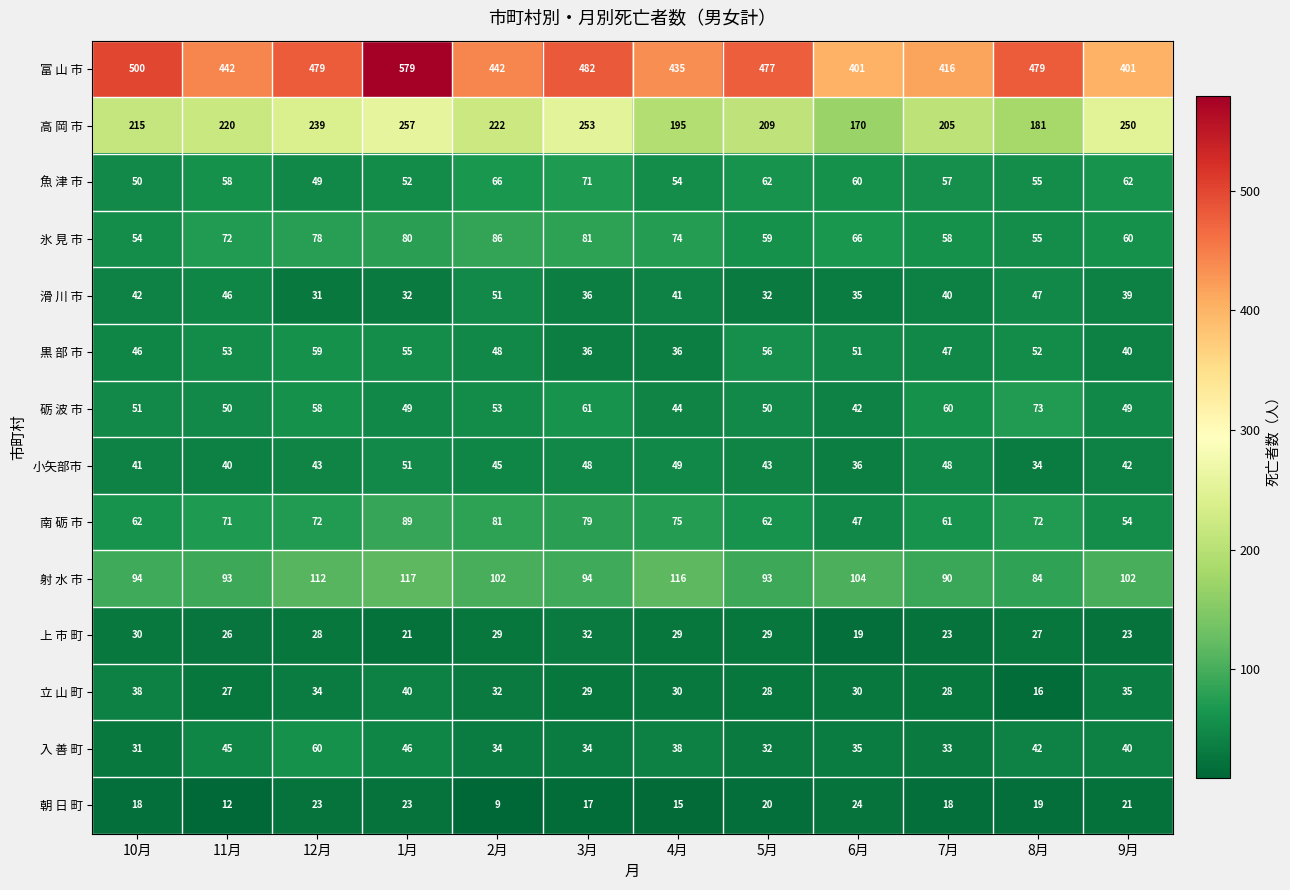

What is the difference between the maximum and minimum values in the 砺 波 市 series?

31